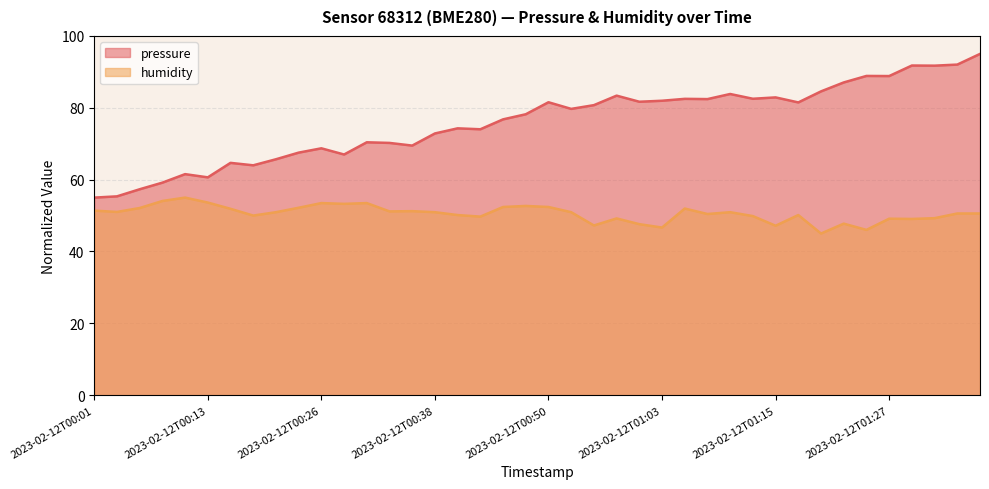

The value of humidity at 2023-02-12T00:06 is 52.1. True or false?

True